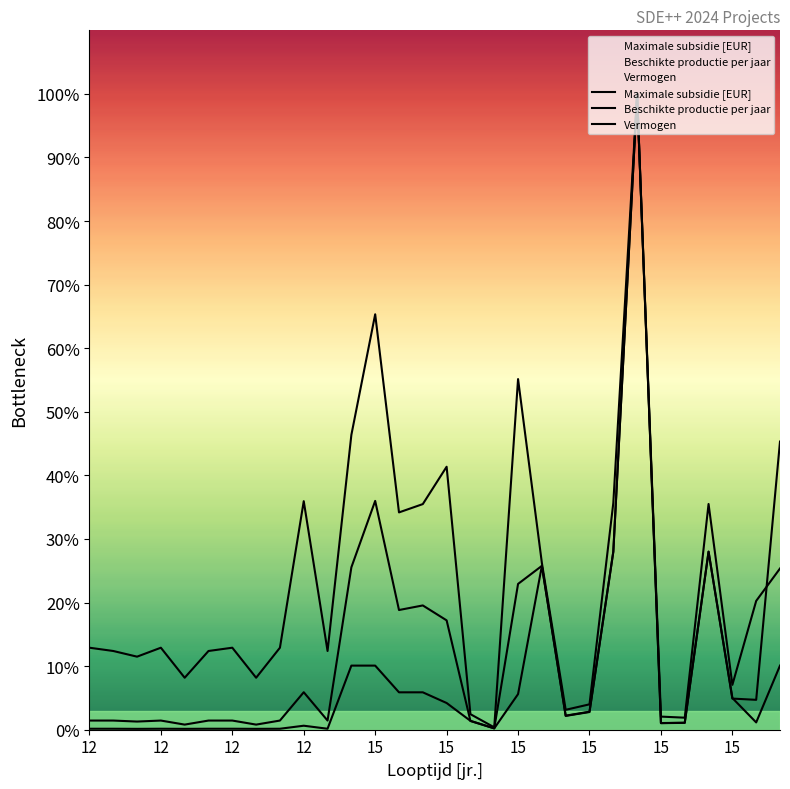

Which series has the widest spread of values?

Vermogen